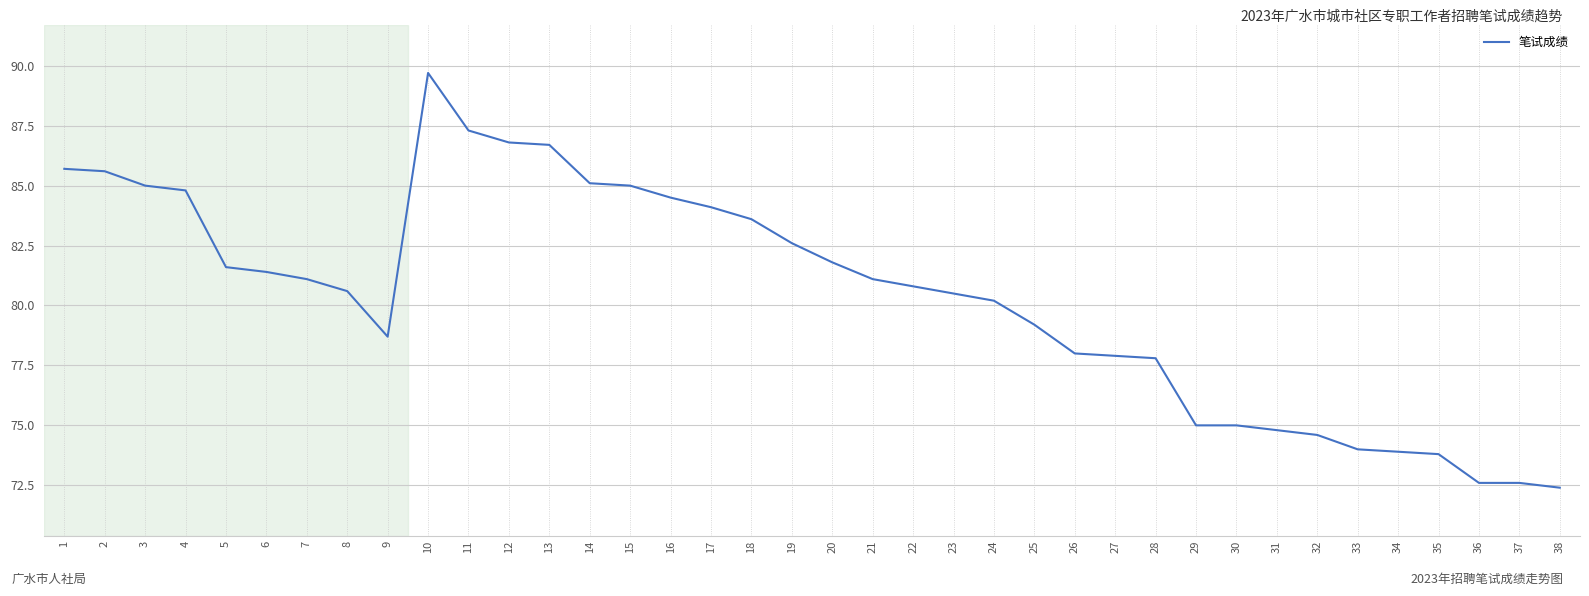

The value at 23 is 80.5. True or false?

True